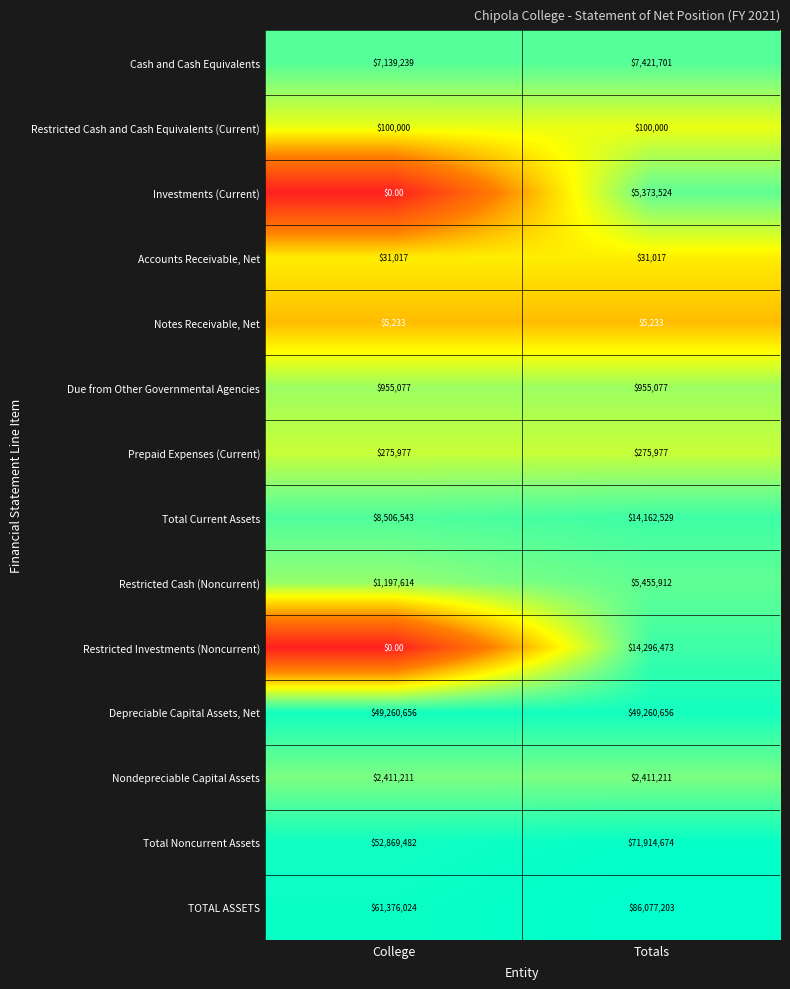

Which series changed the most between College and Totals?

TOTAL ASSETS